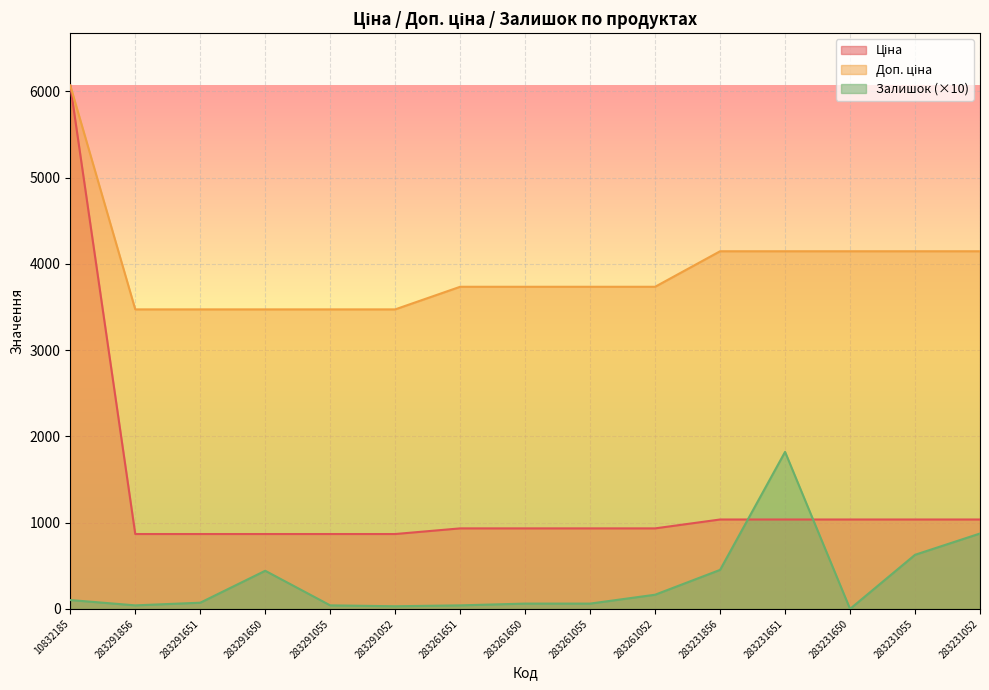

What is the highest value of the Залишок series?

1820.2